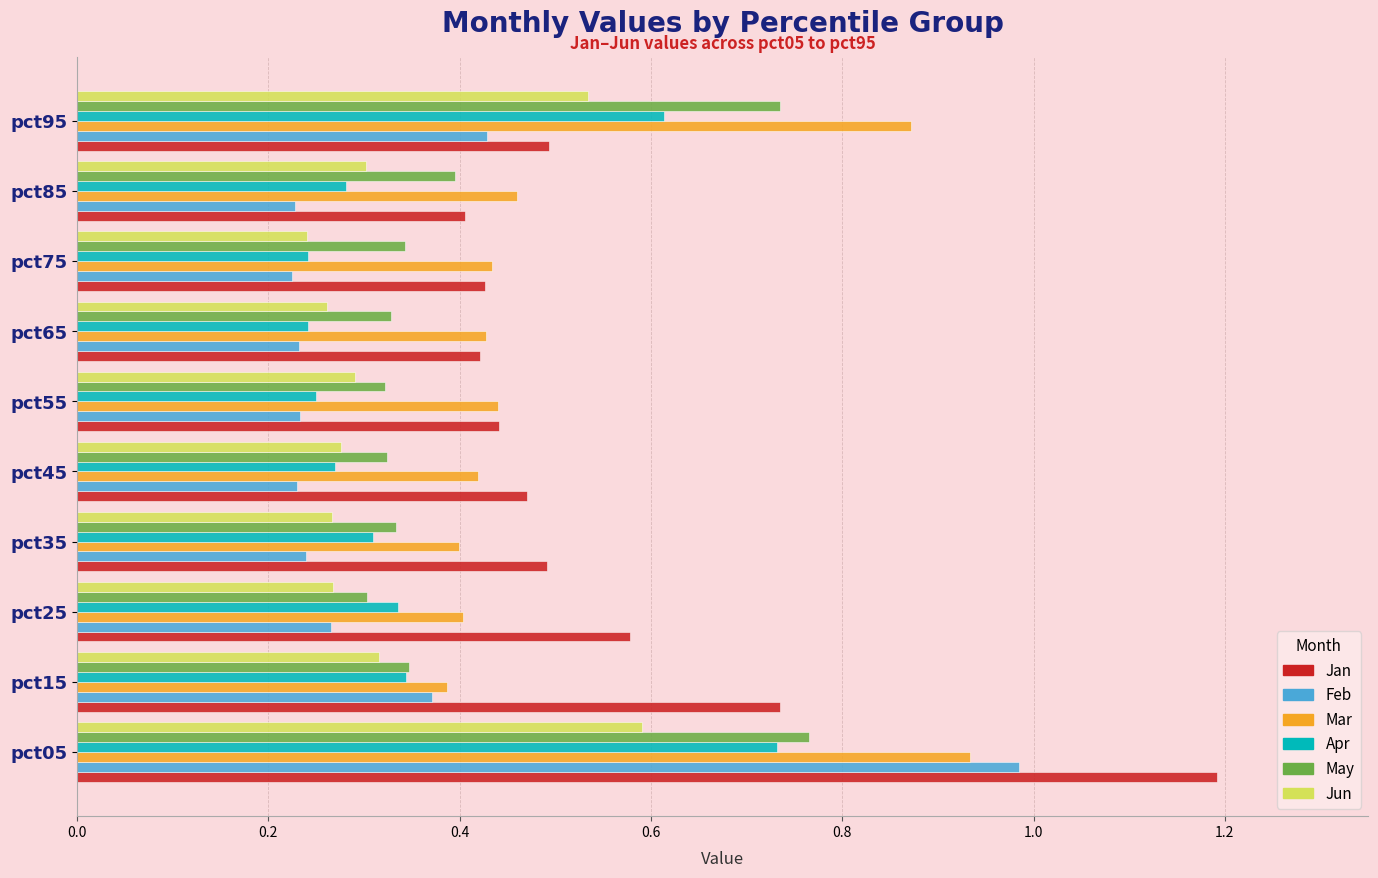

What is the greatest value displayed?

1.2